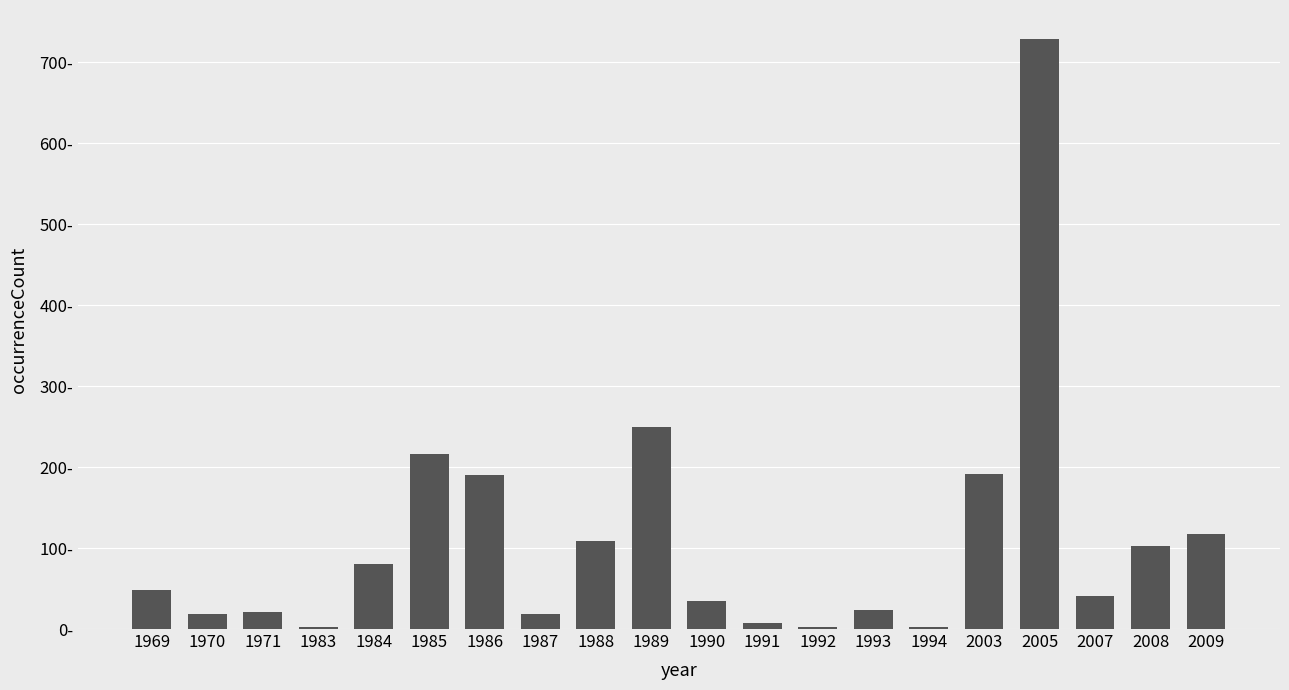

What is the sum of all values?

2203